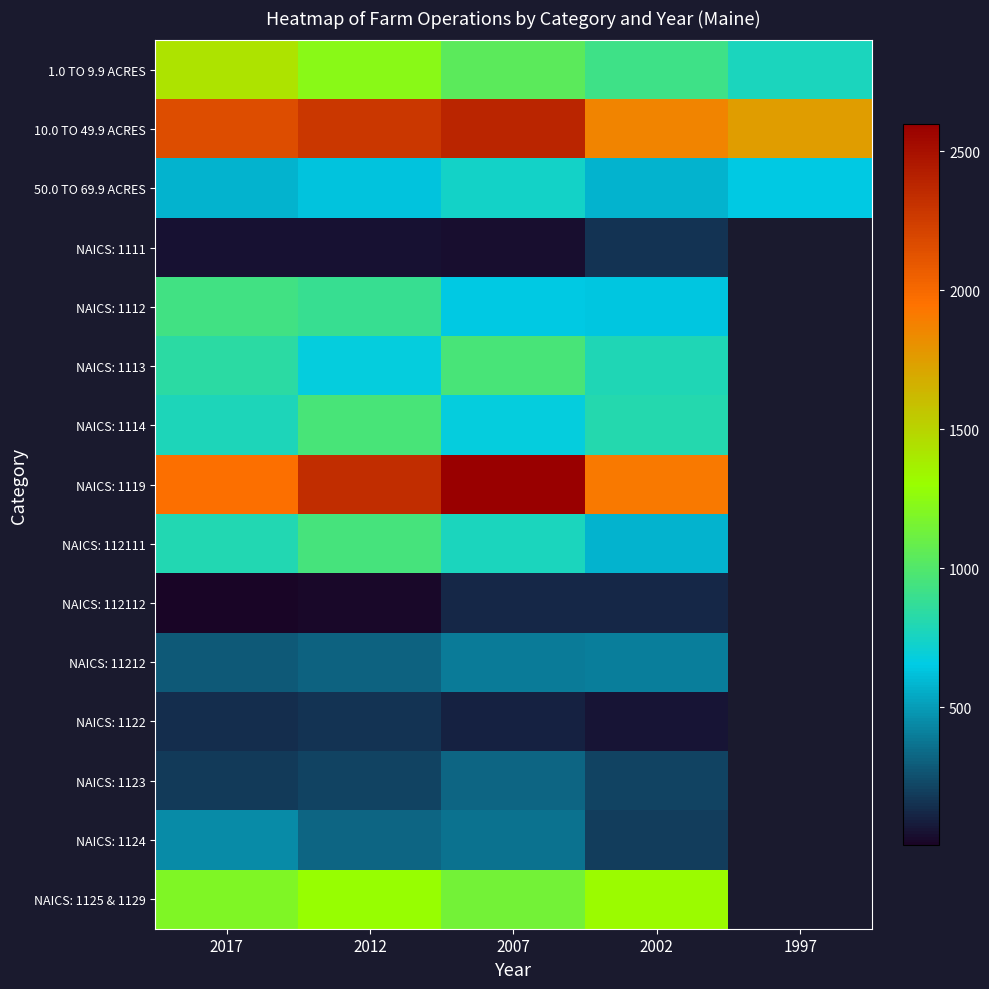

How many series are shown in this chart?

15